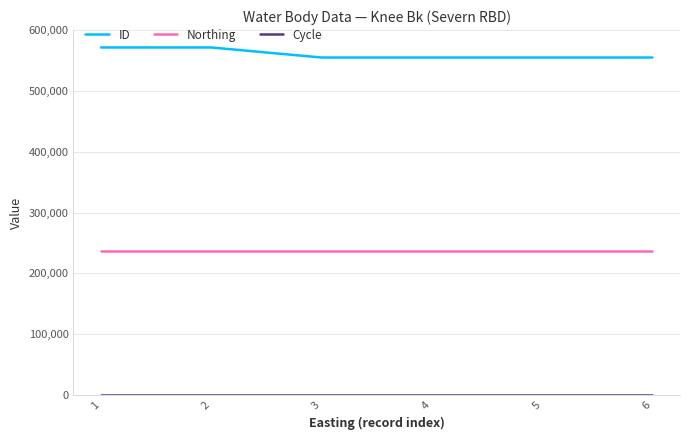

The Northing series shows 403722 at 6. True or false?

False